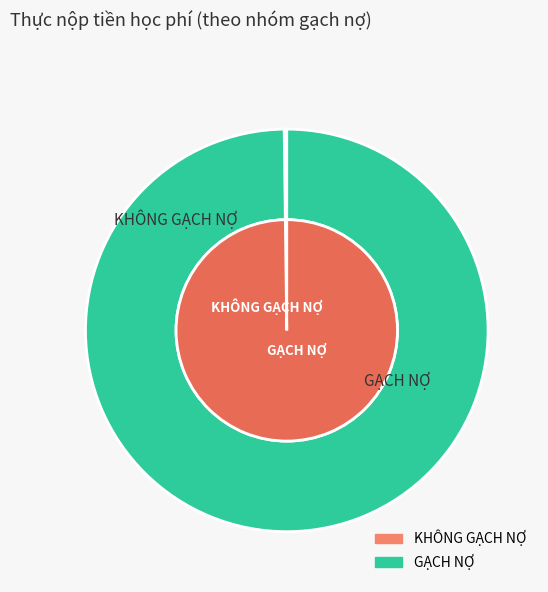

How many segments does this pie chart have?

2